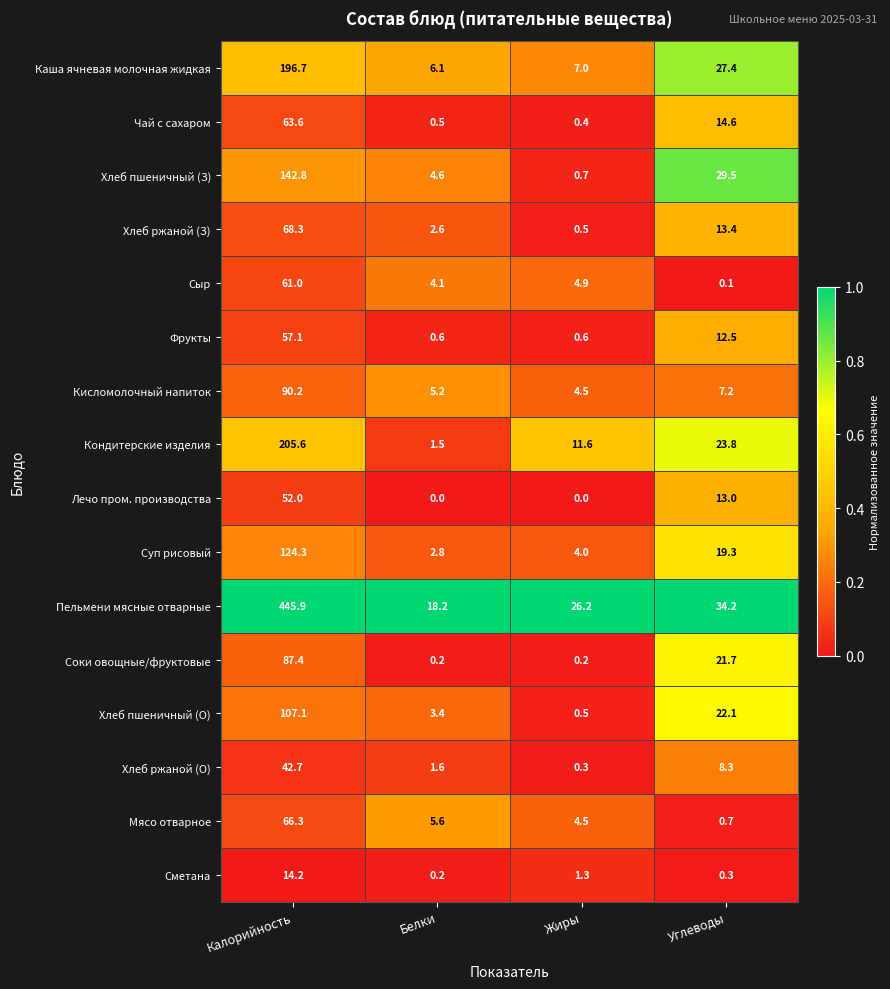

At how many categories does at least one series exceed 0?

4